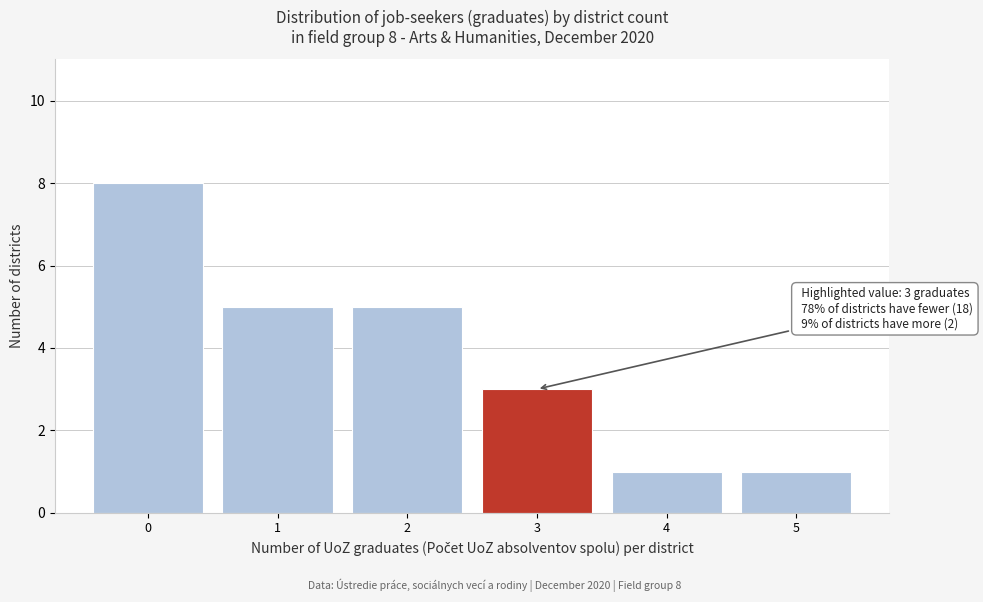

Reading left to right, transcribe all the data shown in this chart.

8	5	5	3	1	1